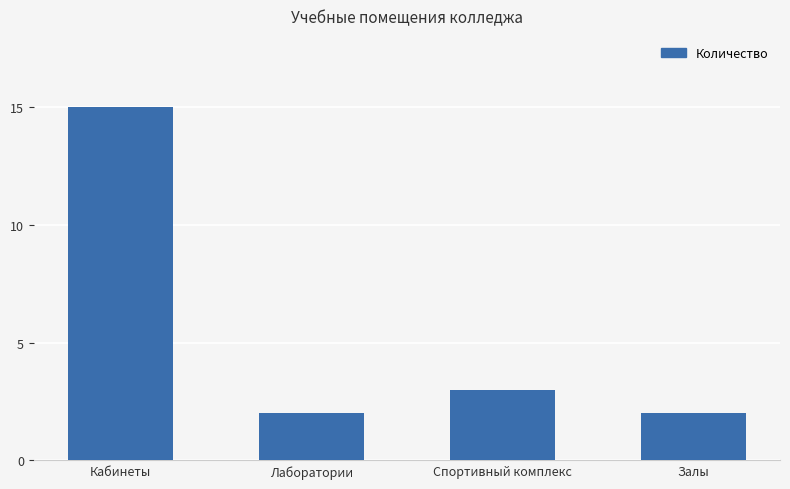

Reading left to right, extract all data points from this chart.

15	2	3	2